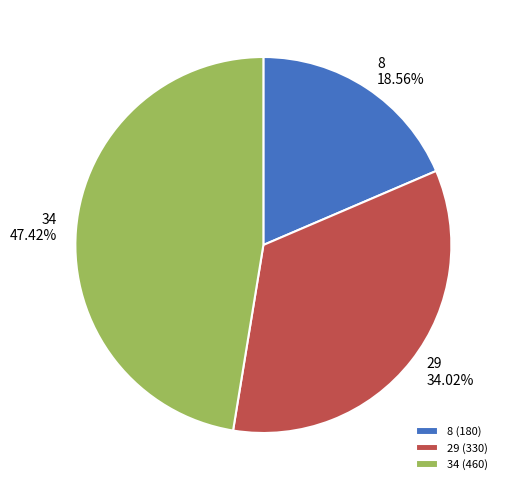

Which slice is the largest?

34